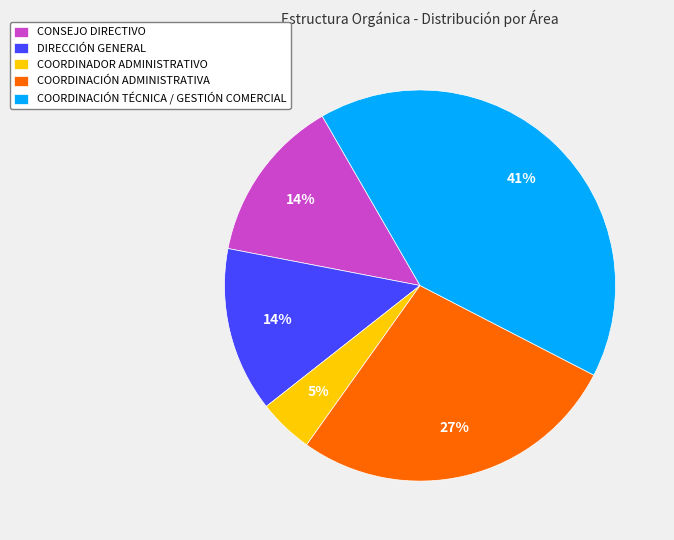

How many slices are in this pie chart?

5